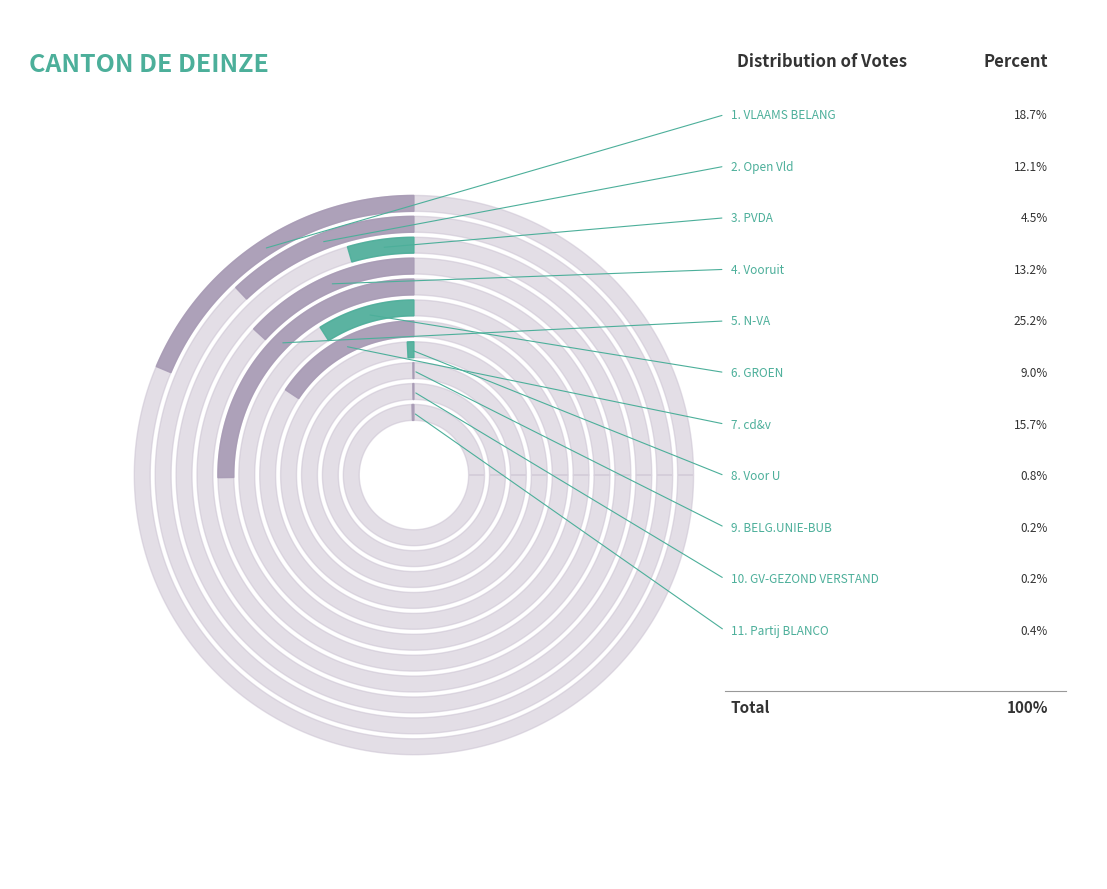

Does any single category account for the majority?

No